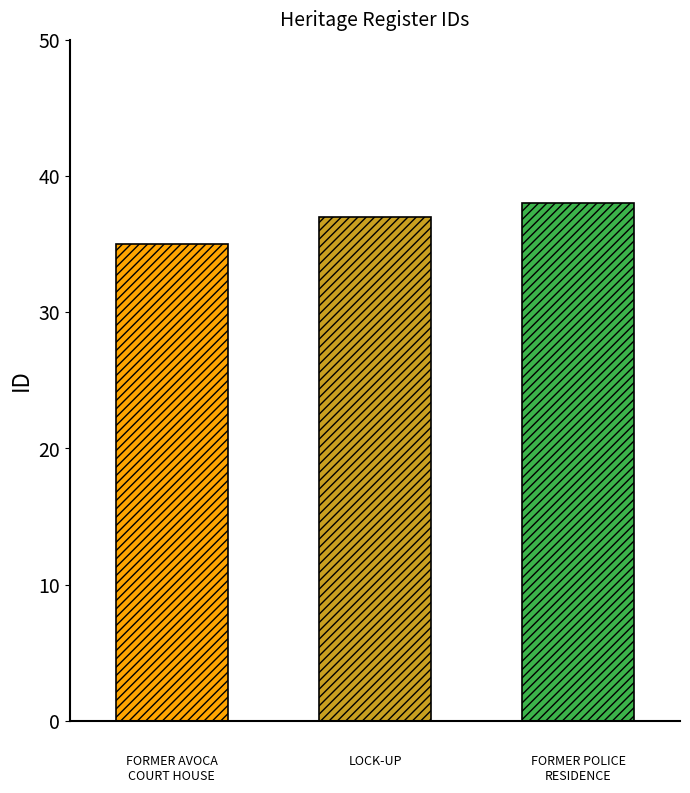

What is the sum of all values?

110